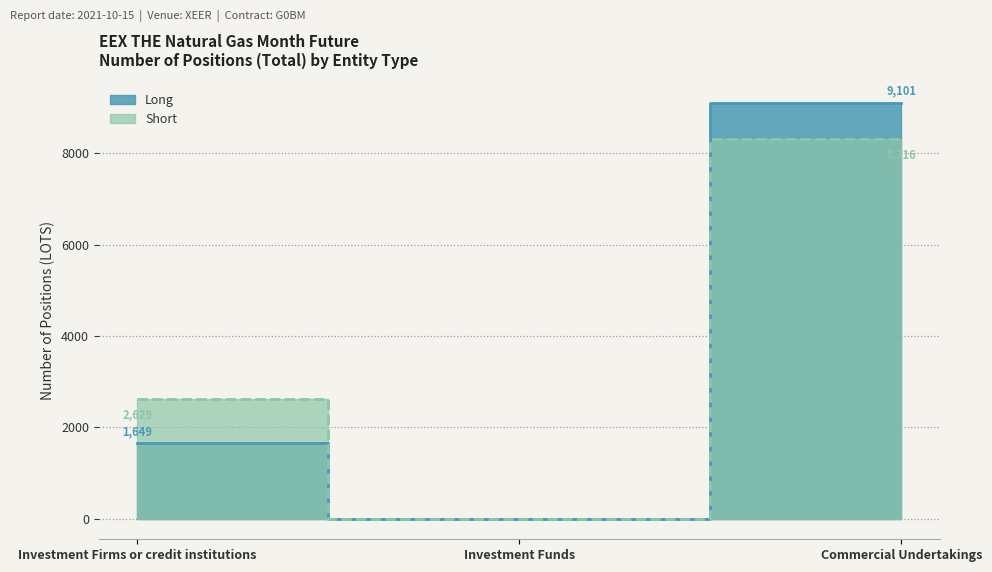

Reading left to right, list all the values displayed in this chart.

Long: 1649.0	0.0	9101.2
Short: 2629.0	0.0	8315.9